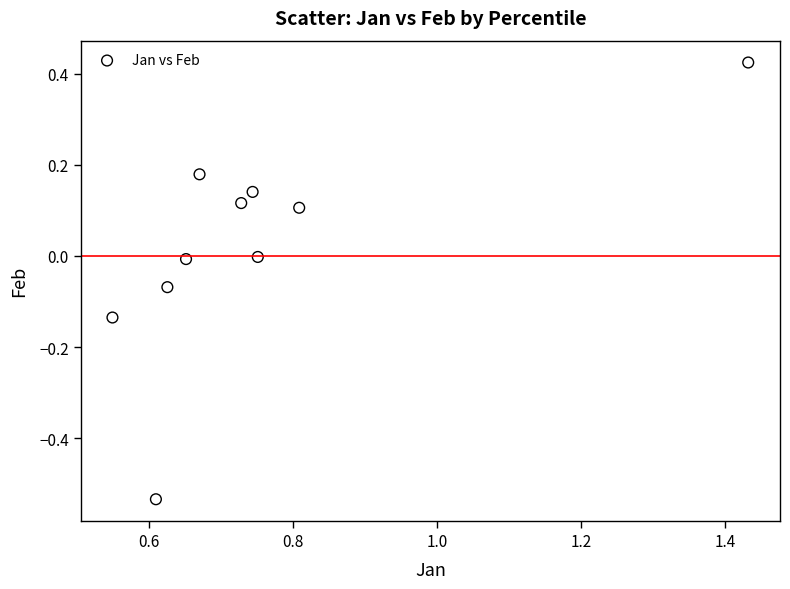

What is the range of Y values (max minus min)?

1.0